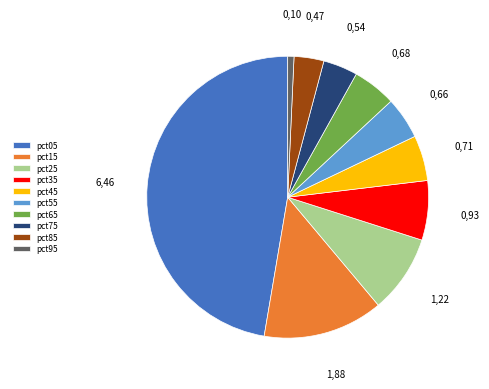

Do pct65 and pct55 together represent more than half of the pie?

No